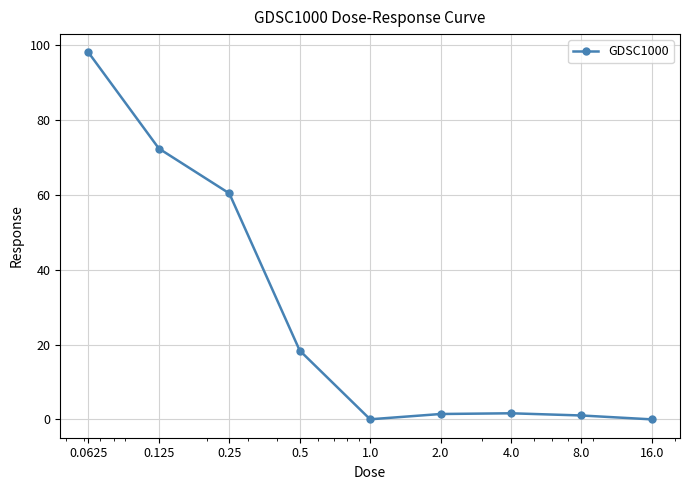

What is the sum of all values?

253.5